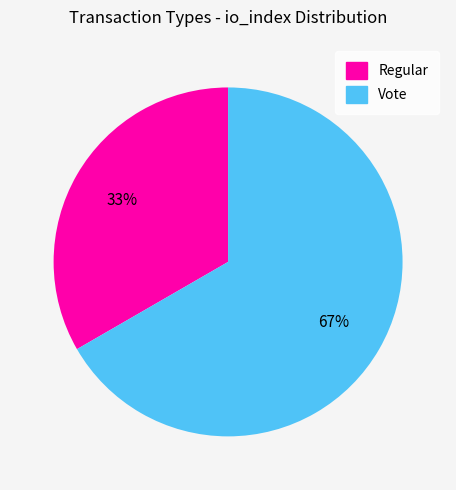

Which category accounts for the majority?

Vote